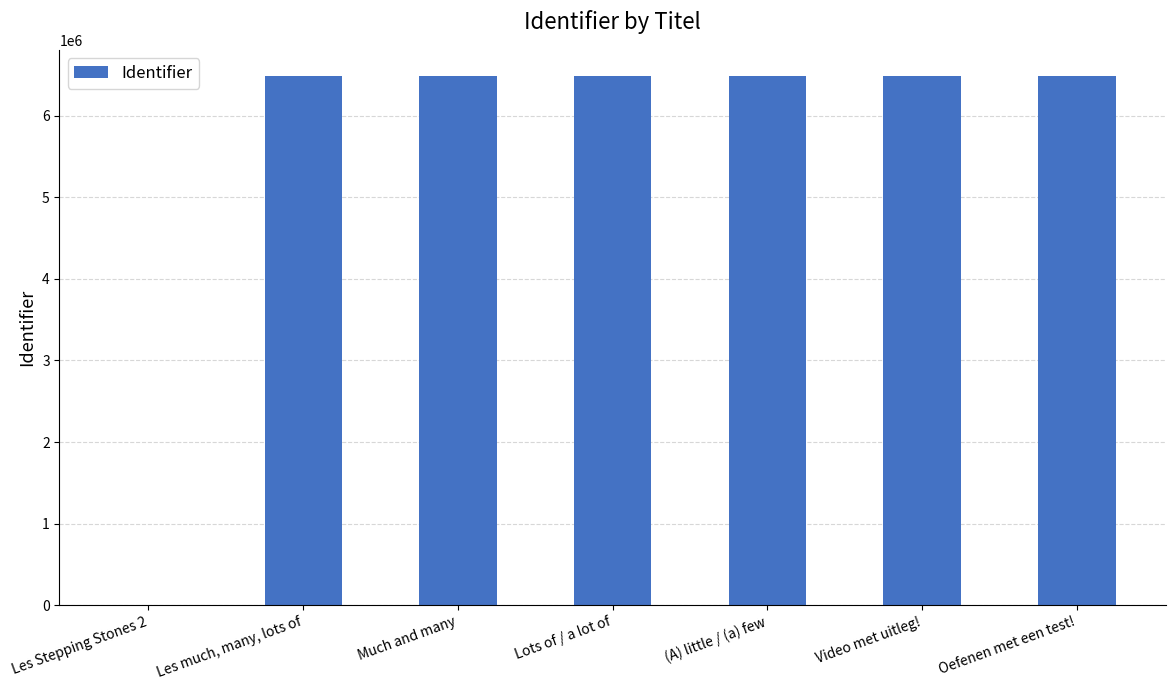

True or false: the data shows 3211594 at Oefenen met een test!.

False